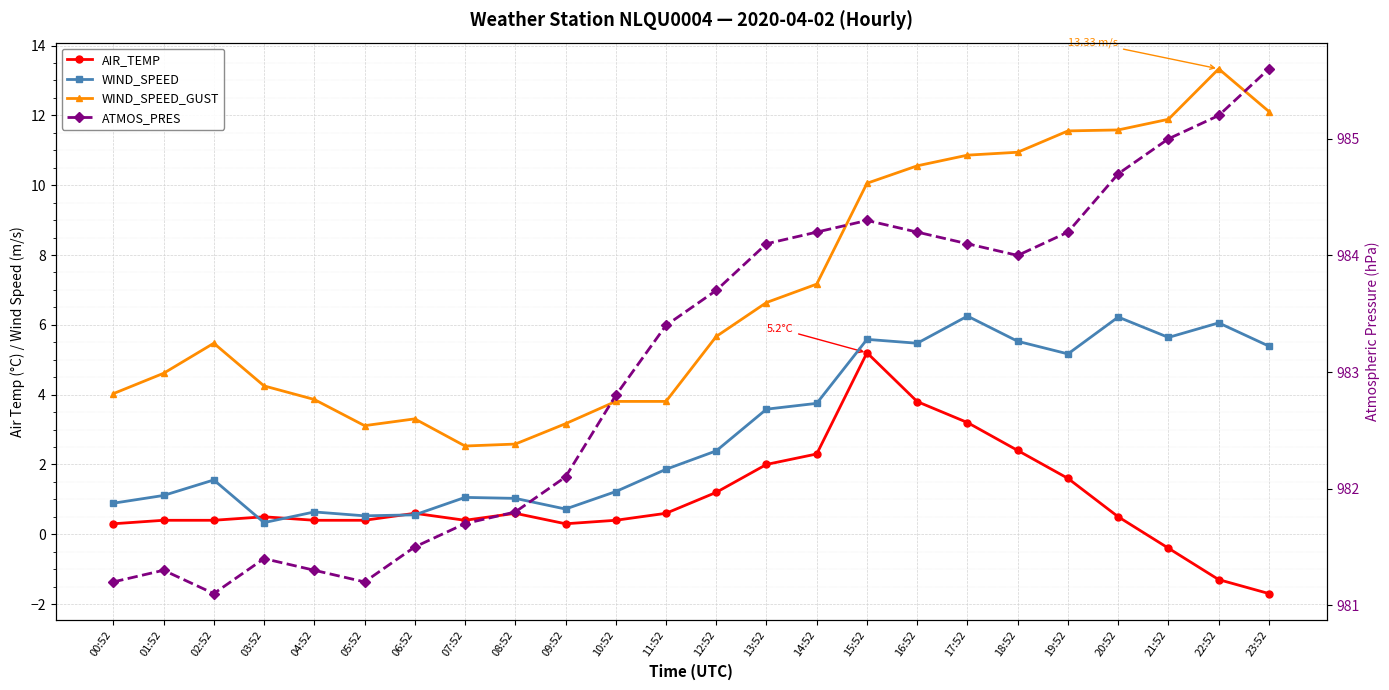

At which category does WIND_SPEED reach its first local valley?

03:52